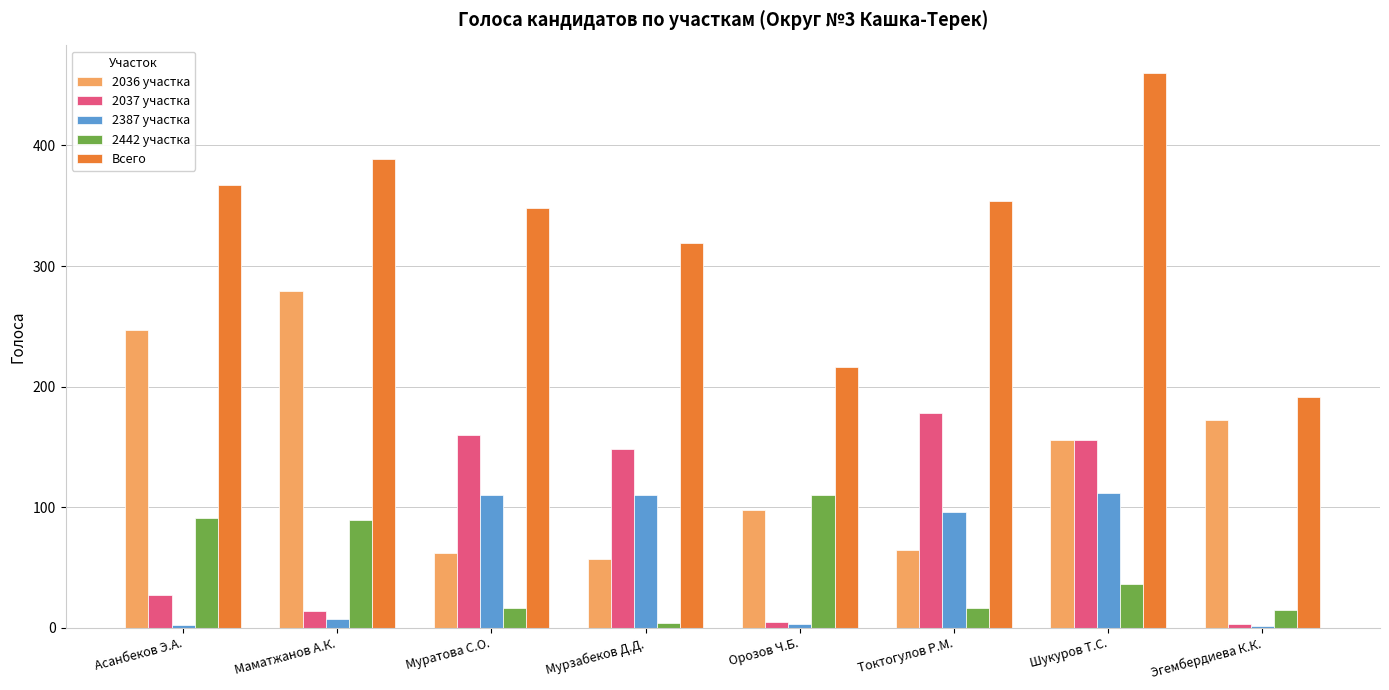

What is the approximate value of 2442 участка at Муратова С.О., to the nearest 10?

20